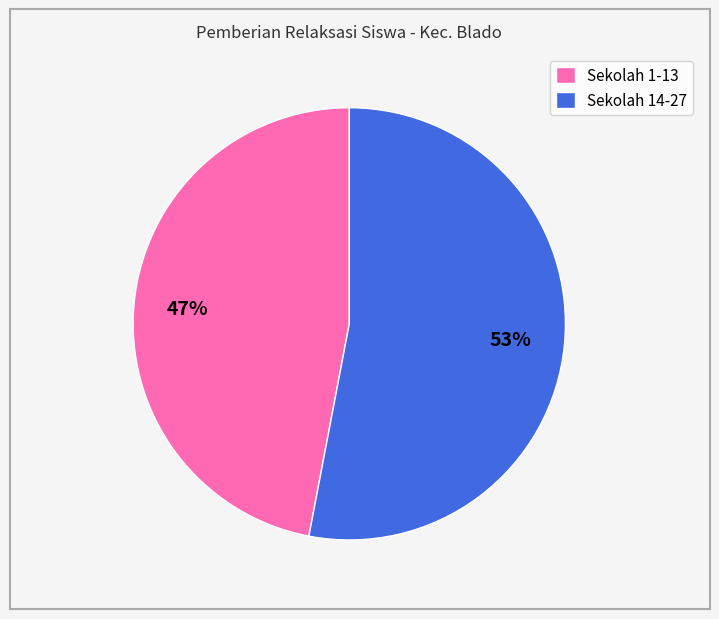

Between Sekolah 1-13 and Sekolah 14-27, which is larger?

Sekolah 14-27